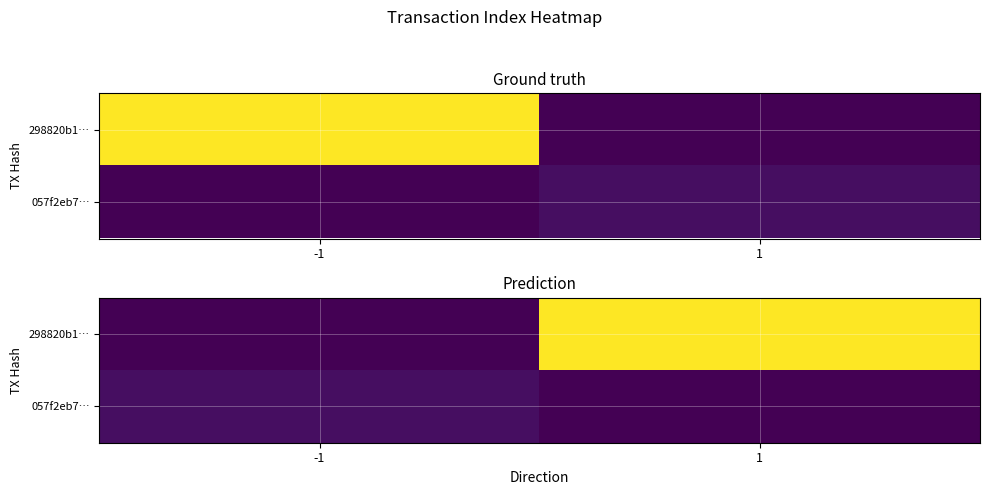

The value of 298820b1… at -1 is 0. True or false?

True